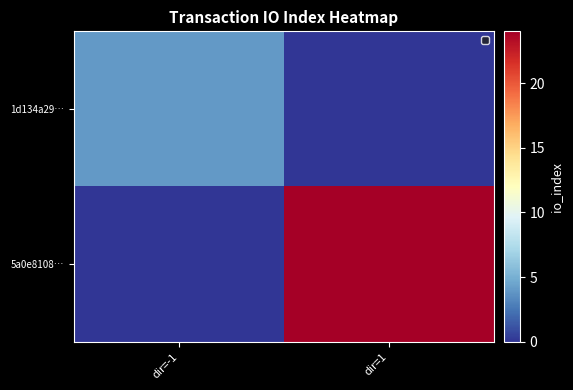

What is the difference between the highest and lowest values at dir=-1?

4